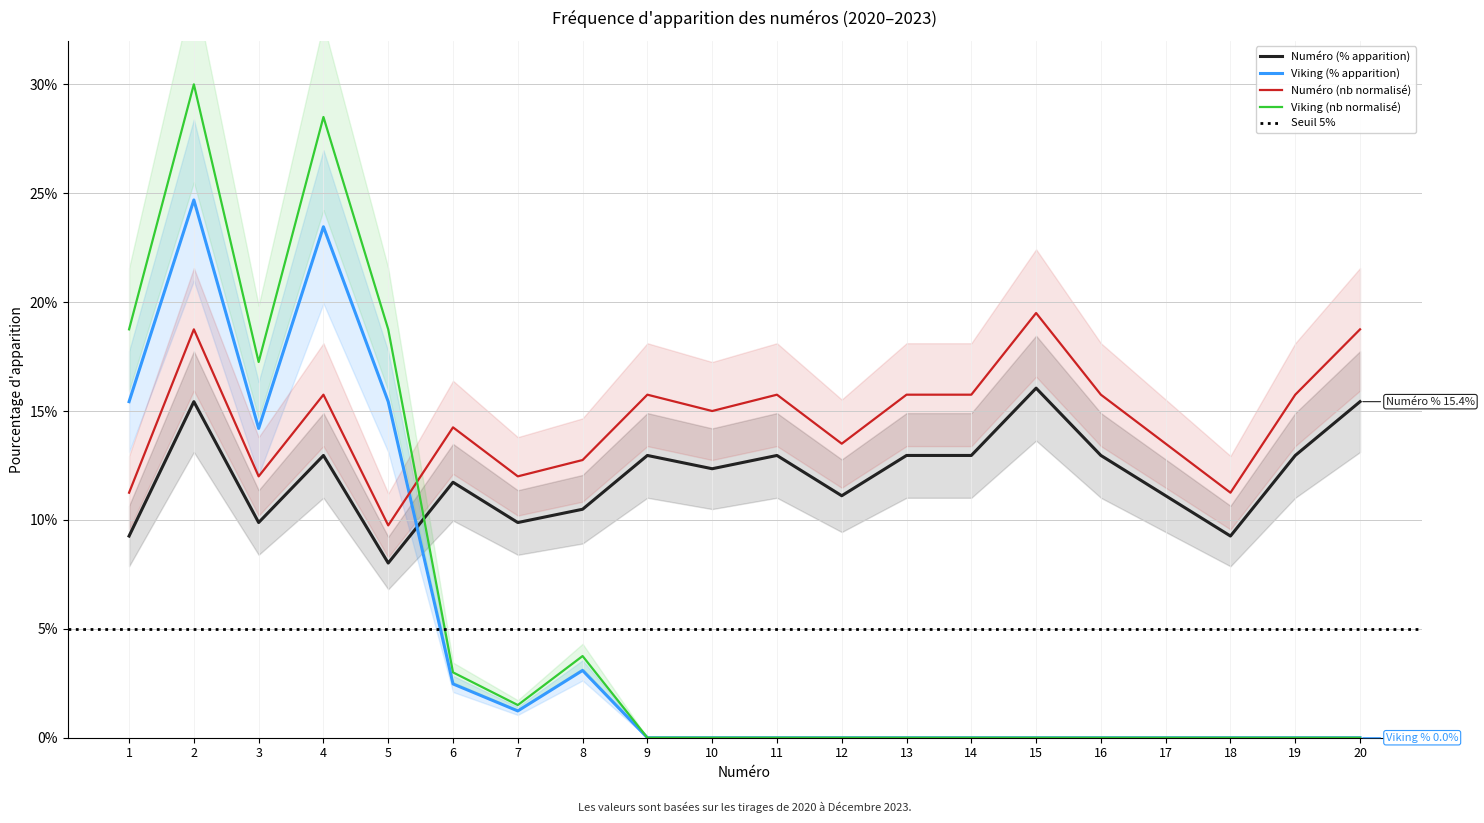

Which label corresponds to the largest value in the chart?

2